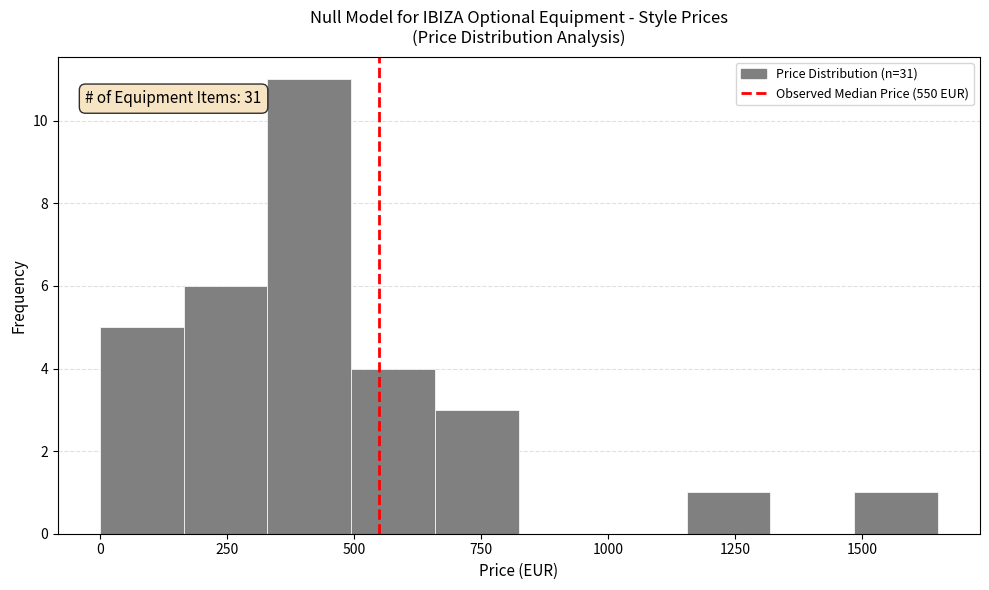

Around what value on the x-axis is the tallest bar? Give the approximate position of its centre, as read against the axis.

400